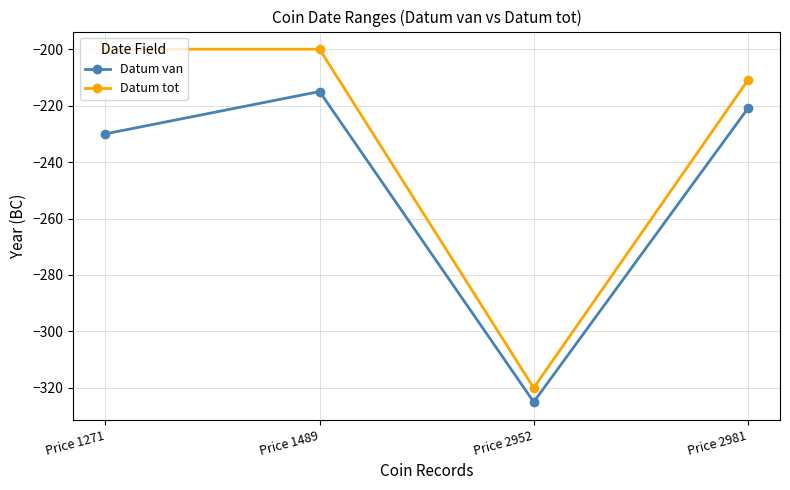

At Price 2981, list the series in order from smallest to largest.

Datum van, Datum tot